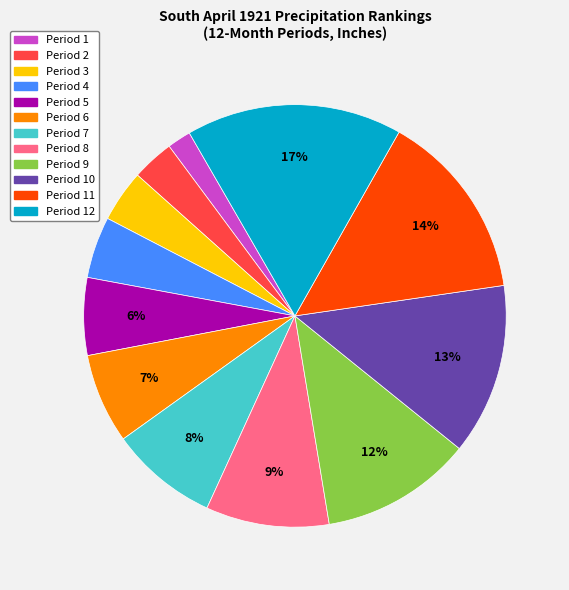

How many slices are in this pie chart?

12